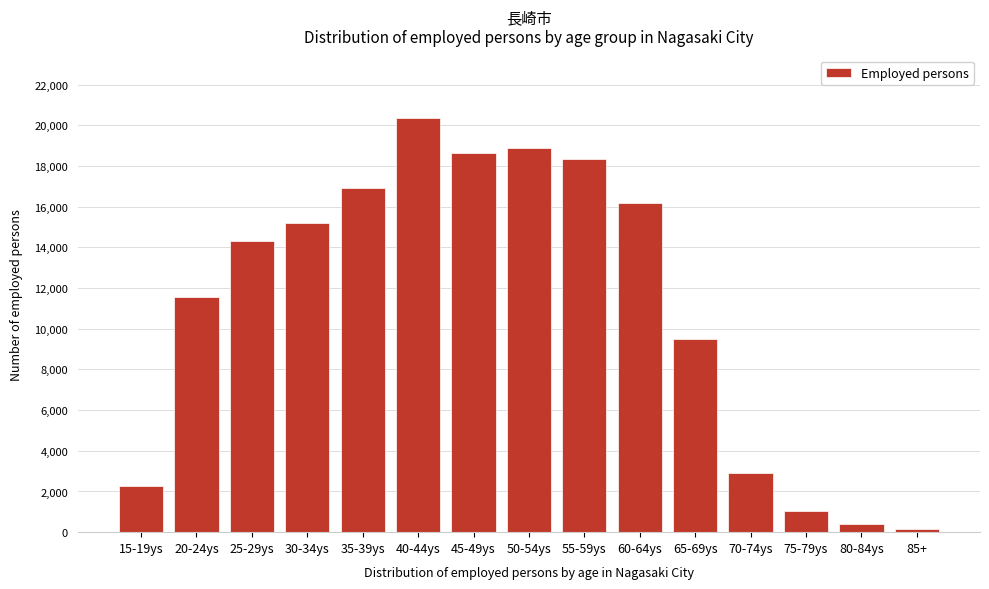

Reading left to right, what are all the values shown in this chart?

15-19ys=2290	20-24ys=11548	25-29ys=14329	30-34ys=15206	35-39ys=16905	40-44ys=20372	45-49ys=18658	50-54ys=18870	55-59ys=18331	60-64ys=16163	65-69ys=9503	70-74ys=2888	75-79ys=1054	80-84ys=389	85+=161